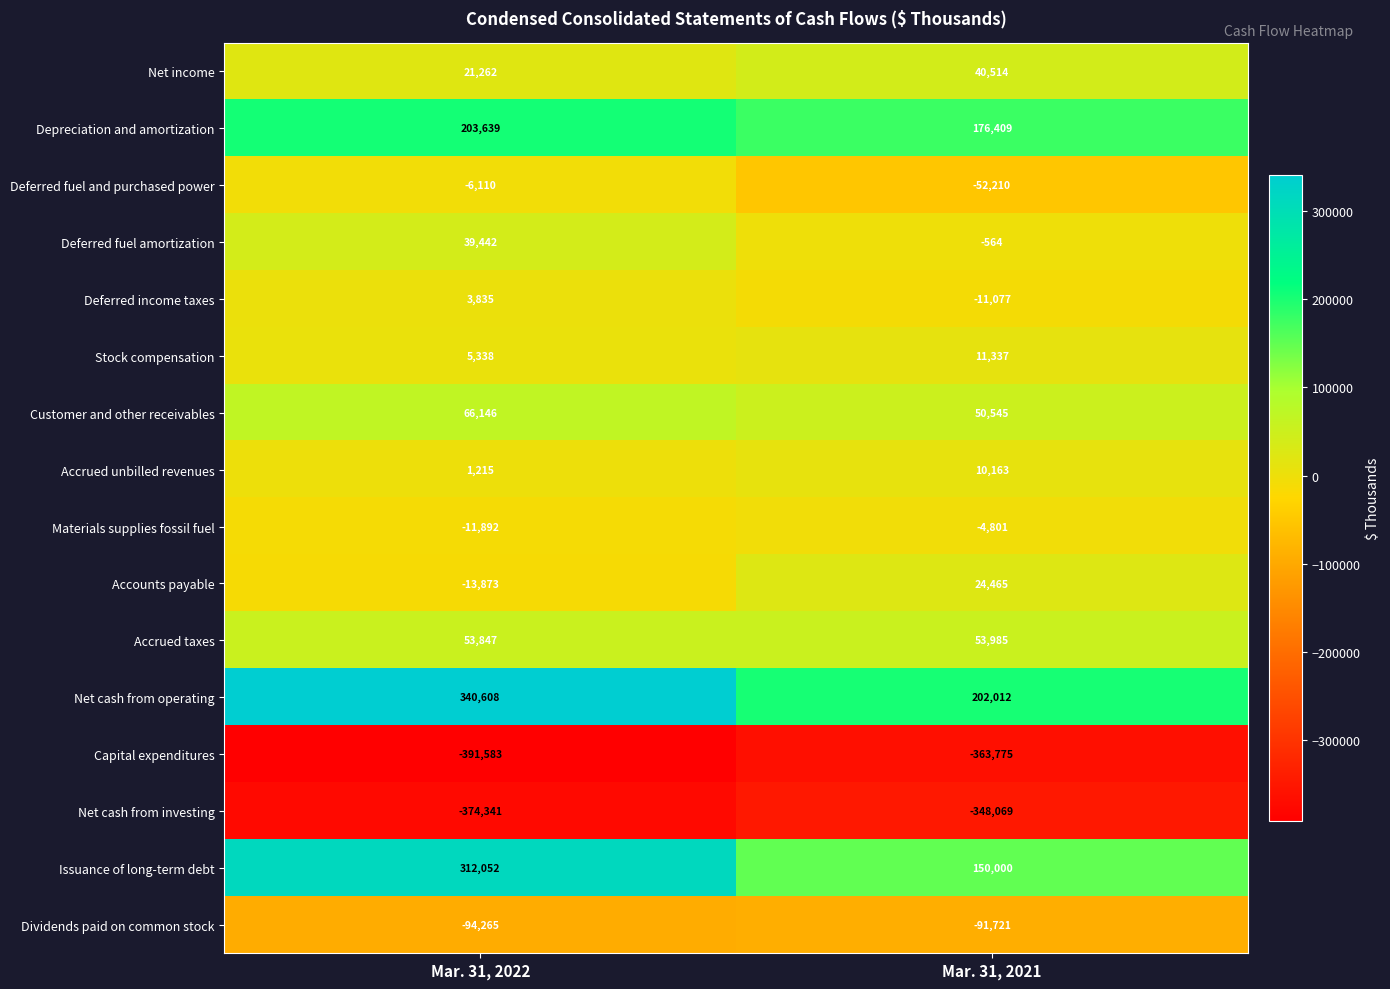

Which series has the largest range (max minus min)?

Issuance of long-term debt